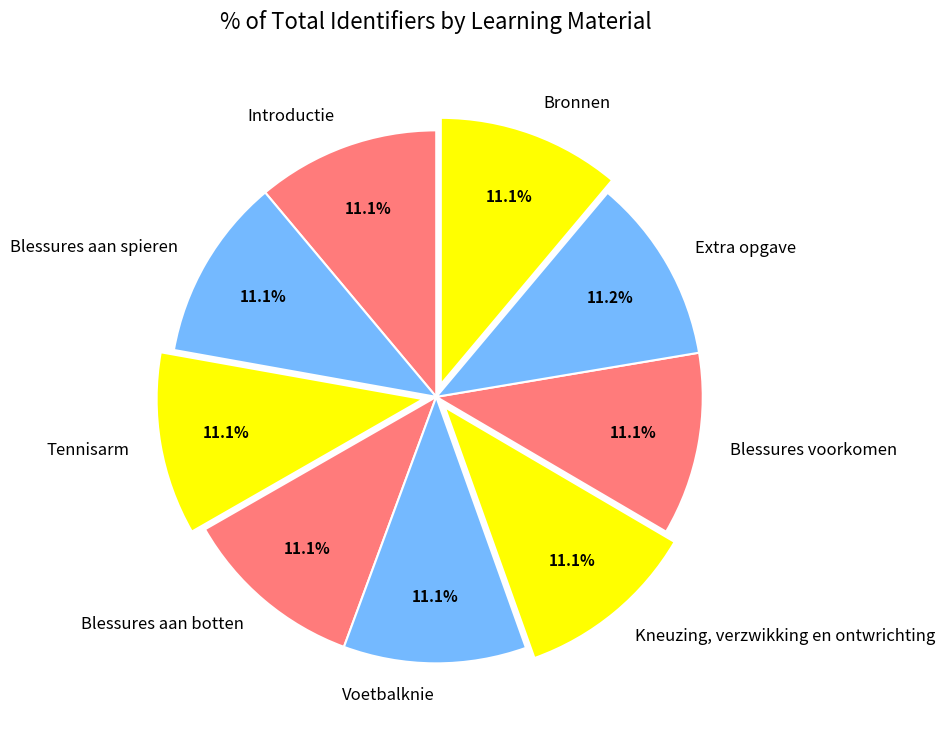

Approximately how many times larger is the value at Blessures aan botten compared to Bronnen?

1.0